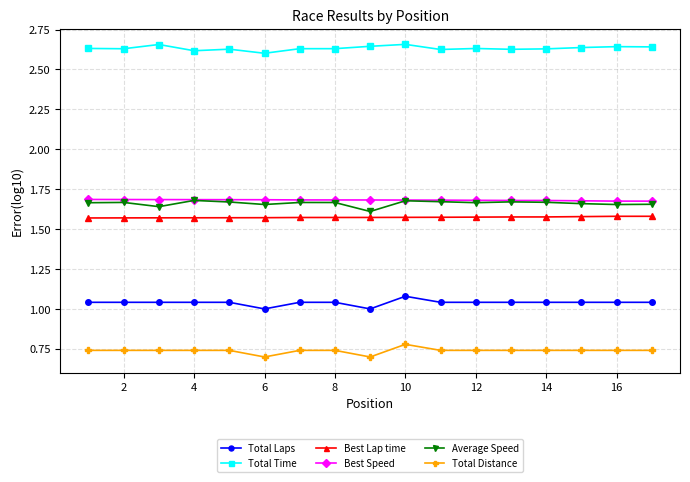

At how many categories does at least one series exceed 0?

17